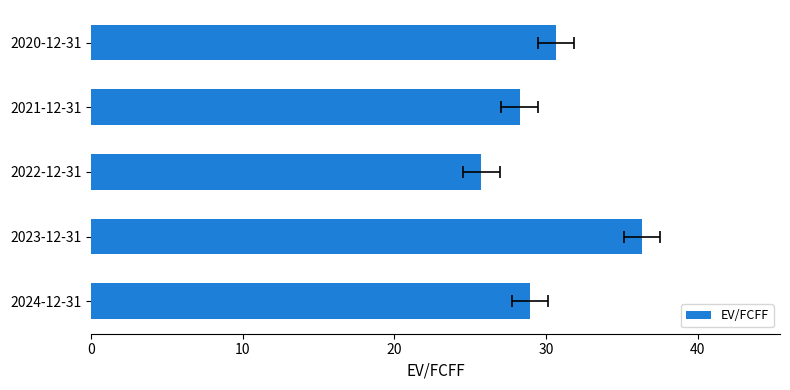

What is the average value?

30.0